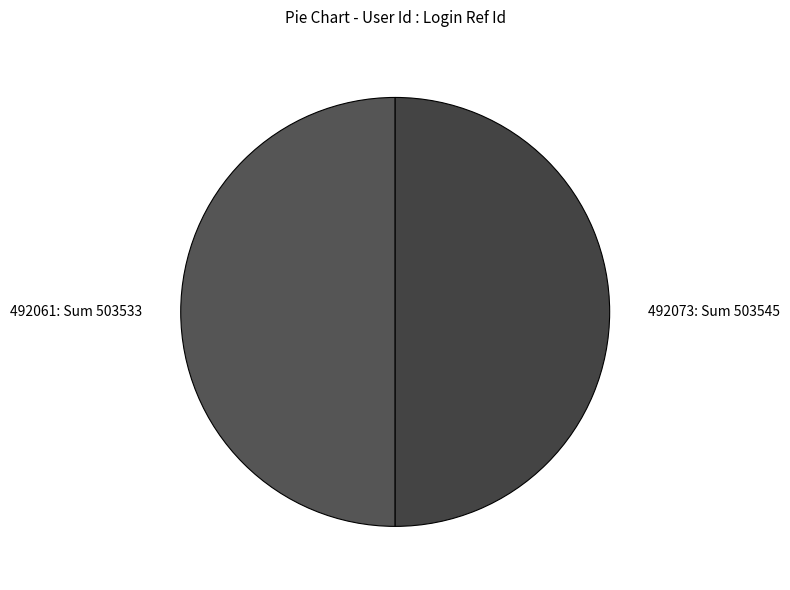

Is the sum of 492073 and 492061 greater than half?

Yes